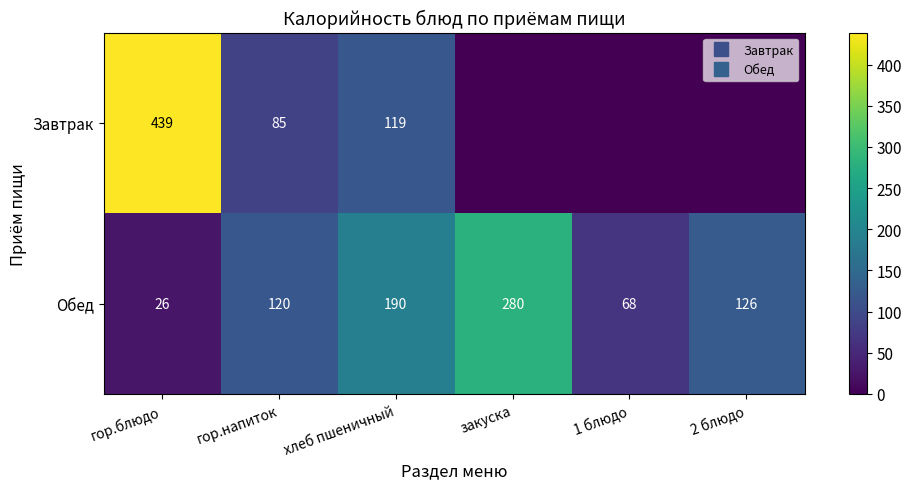

What is the spread (max minus min) of values at 1 блюдо?

68.0